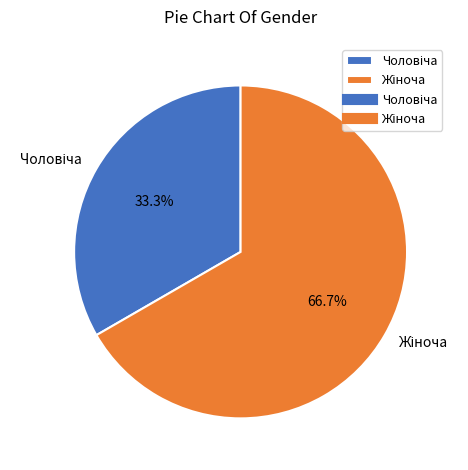

Count the number of slices in the pie.

2